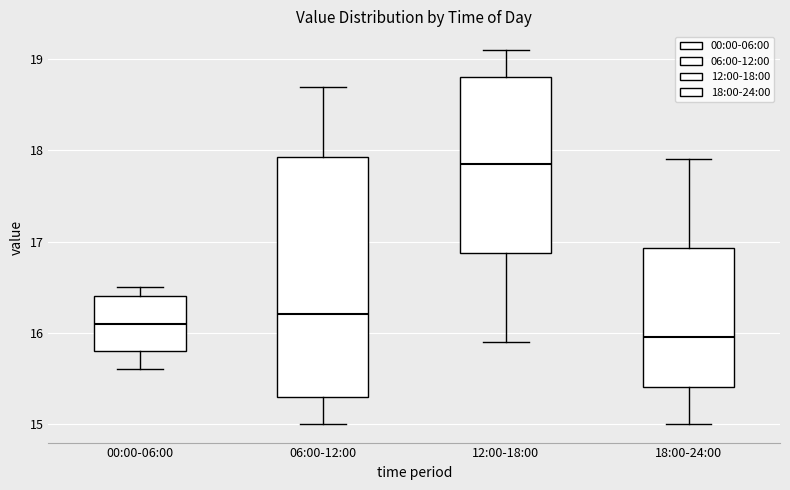

Which box is the tallest, from its lower edge to its upper edge?

06:00-12:00